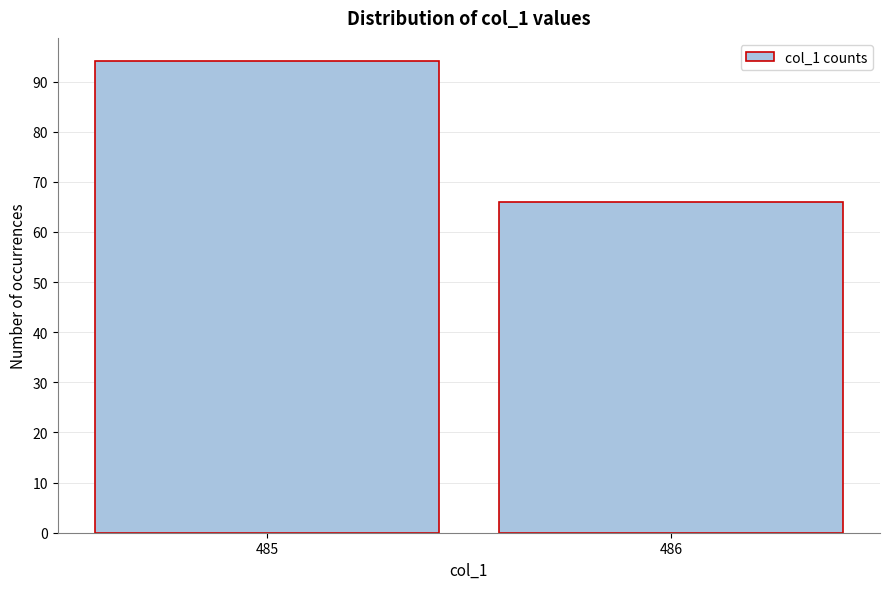

Reading left to right, transcribe all the data shown in this chart.

485=94	486=66